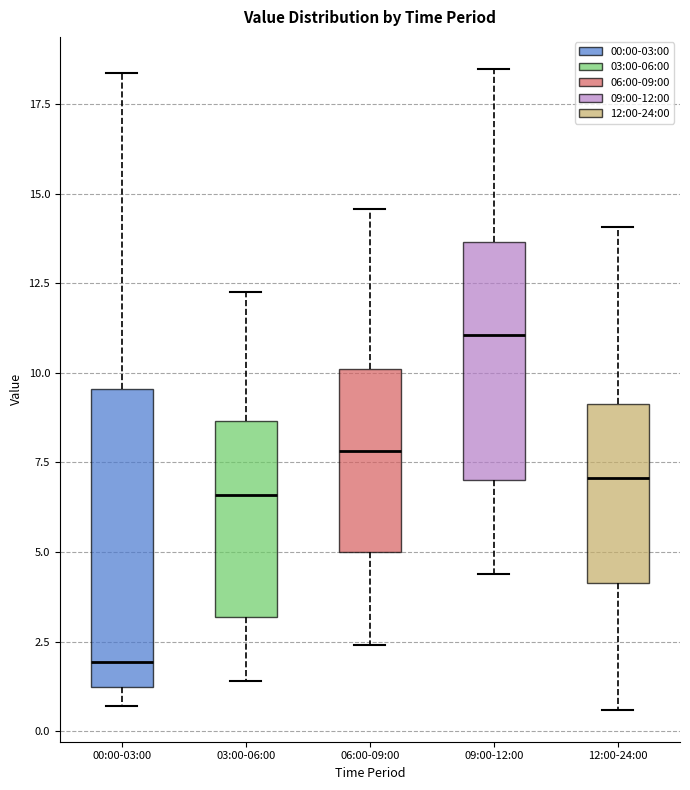

Reading left to right, transcribe this box plot: for each box, give where its median line is, the range the box spans, and where its two whiskers end, as read against the y-axis. The values are not printed on the chart, so give them approximately, as read against the axis.

00:00-03:00: median 2.0, box 1.0 to 9.5, whiskers 0.5 to 18.5
03:00-06:00: median 6.5, box 3.0 to 8.5, whiskers 1.5 to 12.5
06:00-09:00: median 8.0, box 5.0 to 10.0, whiskers 2.5 to 14.5
09:00-12:00: median 11.0, box 7.0 to 13.5, whiskers 4.5 to 18.5
12:00-24:00: median 7.0, box 4.0 to 9.0, whiskers 0.5 to 14.0